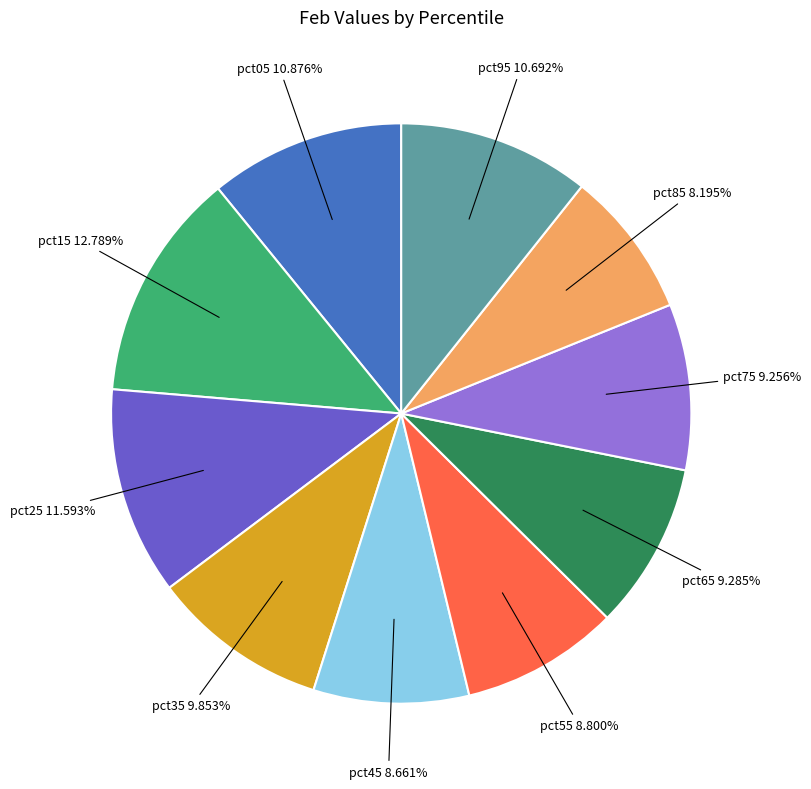

Which slice is the largest?

pct15